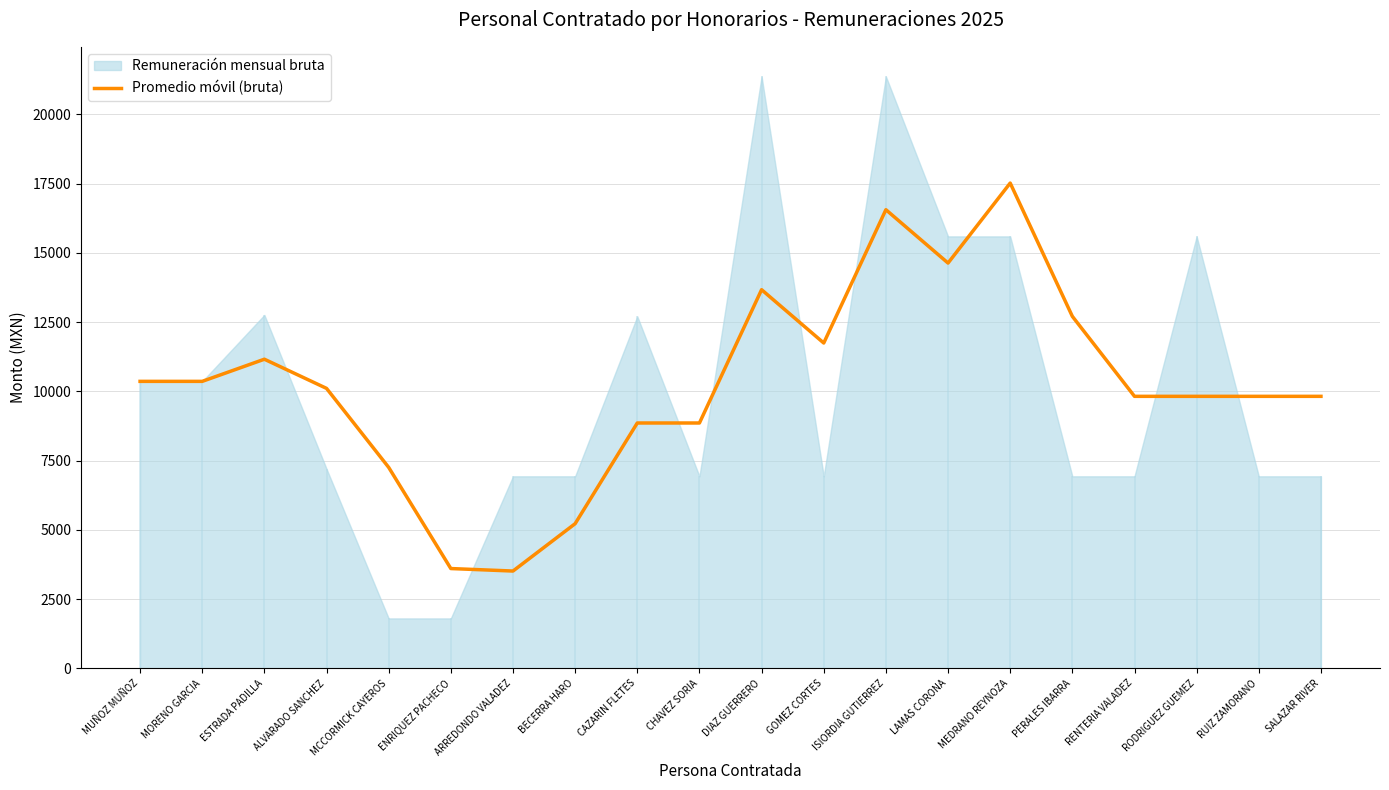

How many categories are shown in the chart?

20